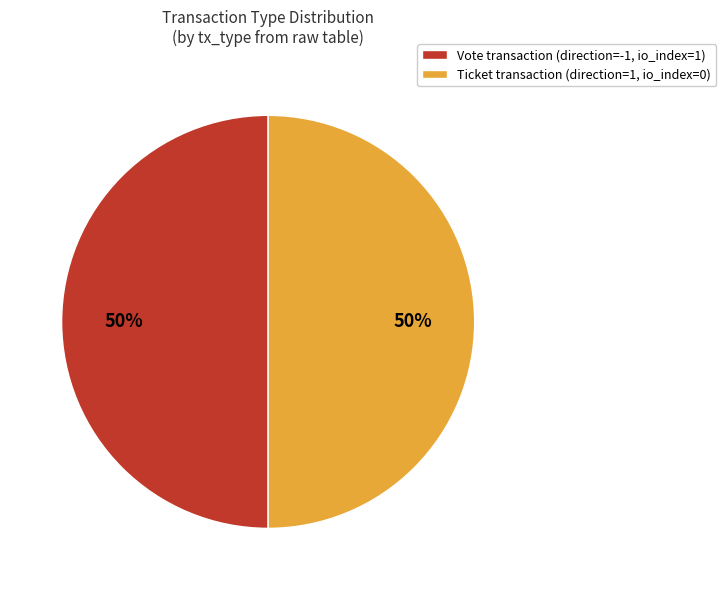

Approximately how many times larger is the value at Ticket transaction (direction=1, io_index=0) compared to Vote transaction (direction=-1, io_index=1)?

1.0